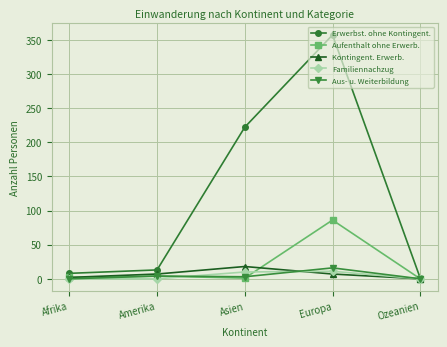

What is the value of the Familiennachzug point at the 3rd from the left?

10